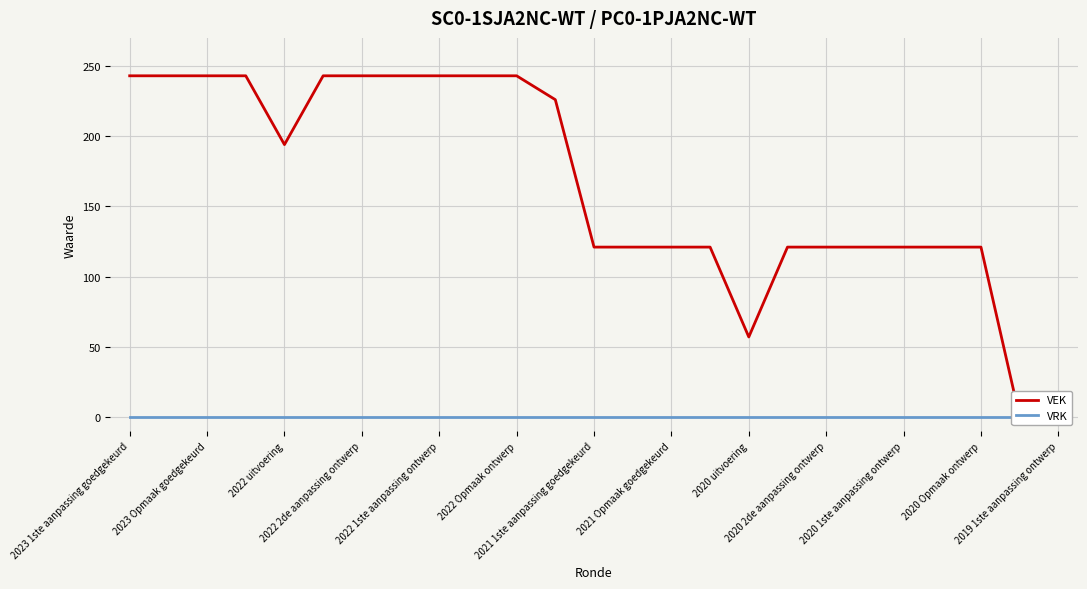

Where is VRK nearest to the value 0?

2023 1ste aanpassing goedgekeurd